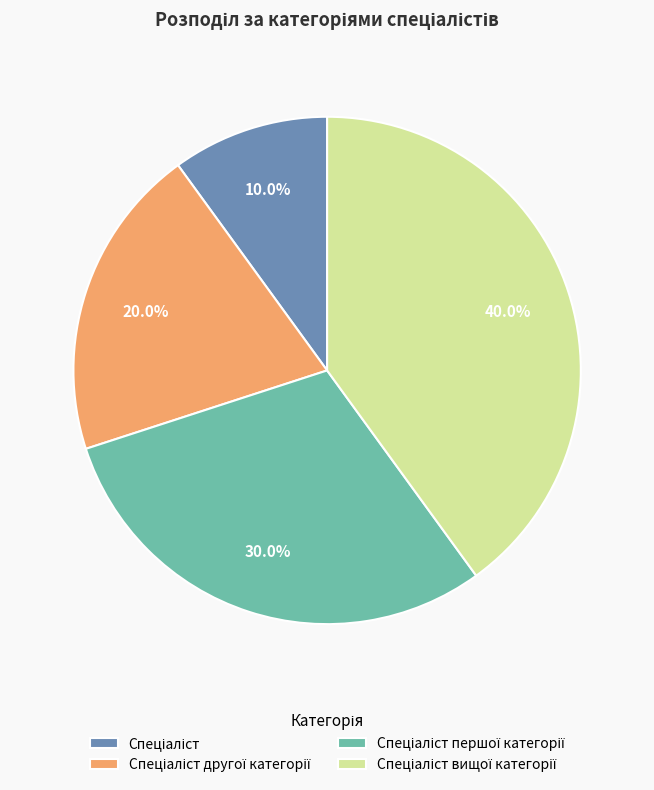

Is there a majority slice in this chart?

No